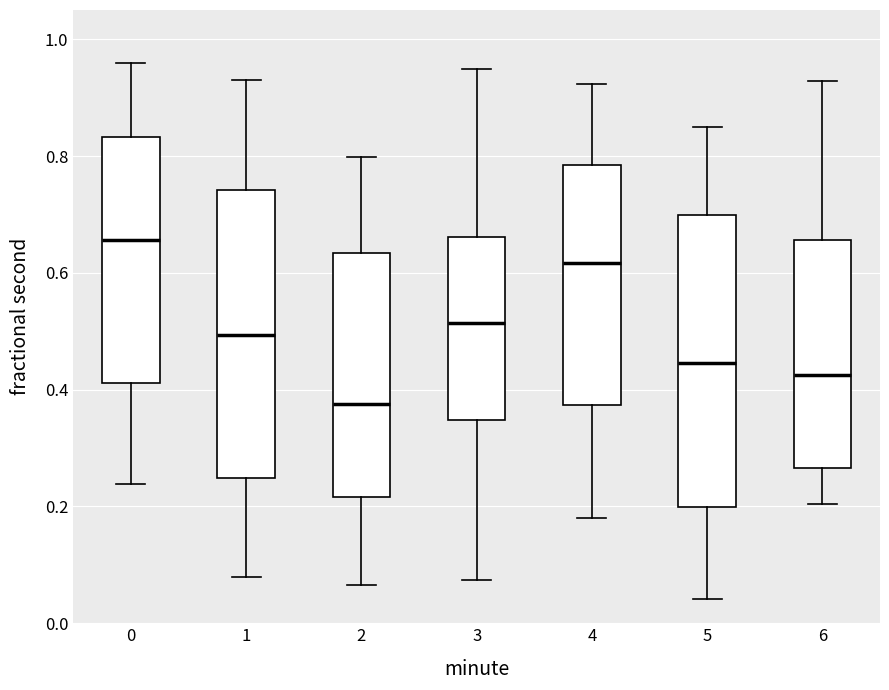

Where does the lower whisker of the box at x = 3 end on the y-axis? The values are not printed on the chart, so give them approximately, as read against the axis.

0.08